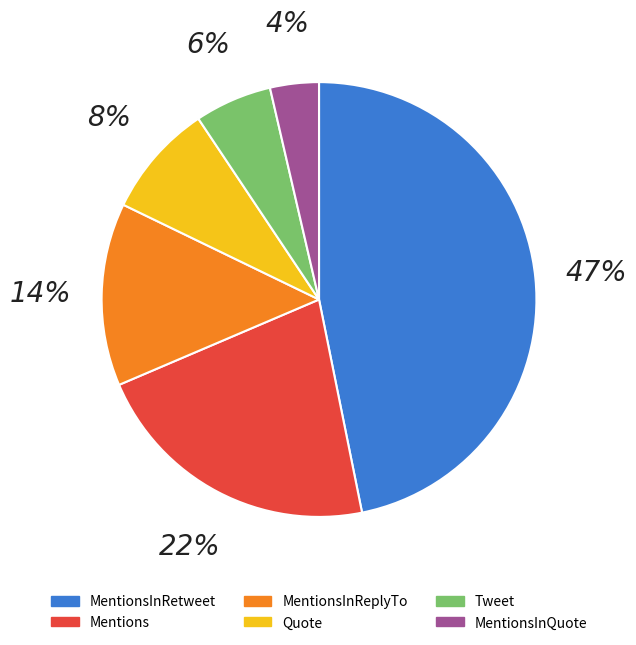

Count the number of slices in the pie.

6